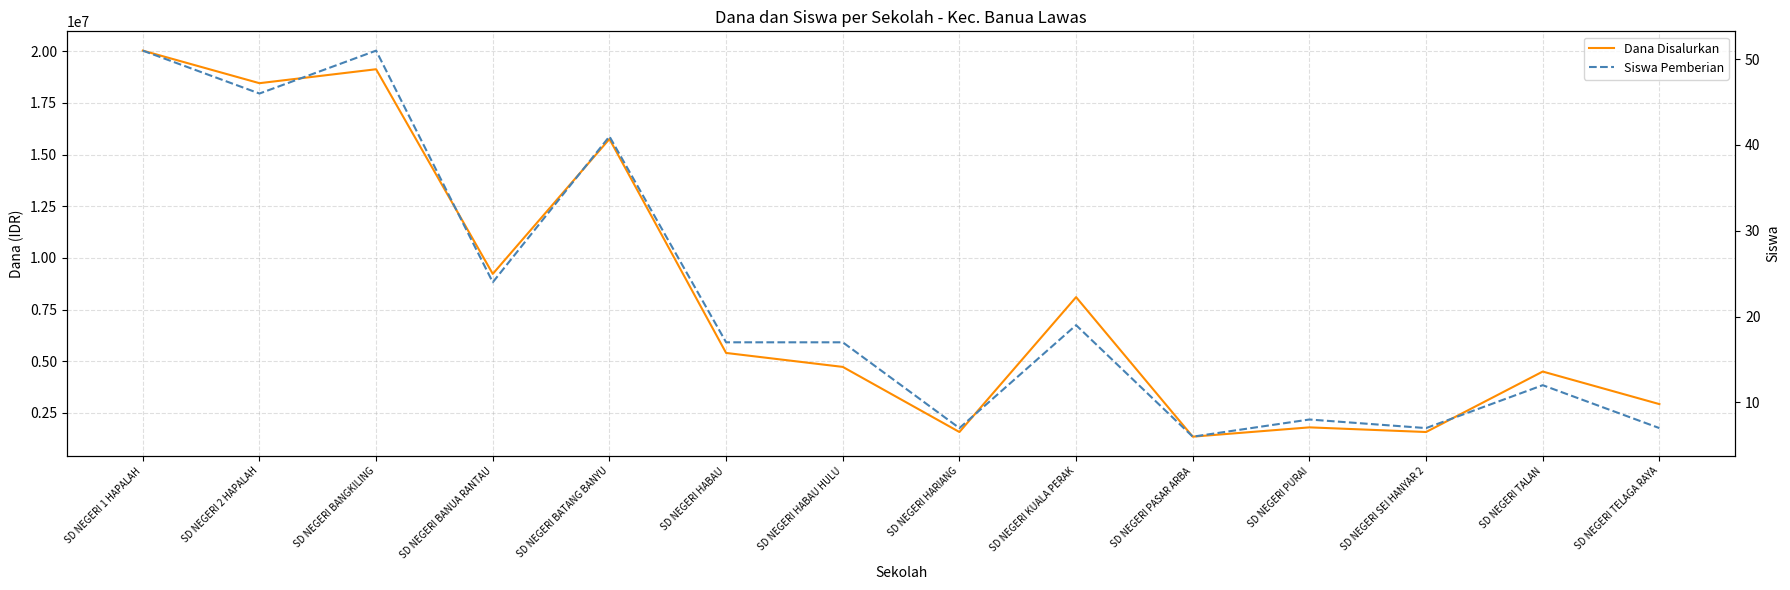

What is the difference between the maximum and minimum values in the Dana Disalurkan series?

18675000